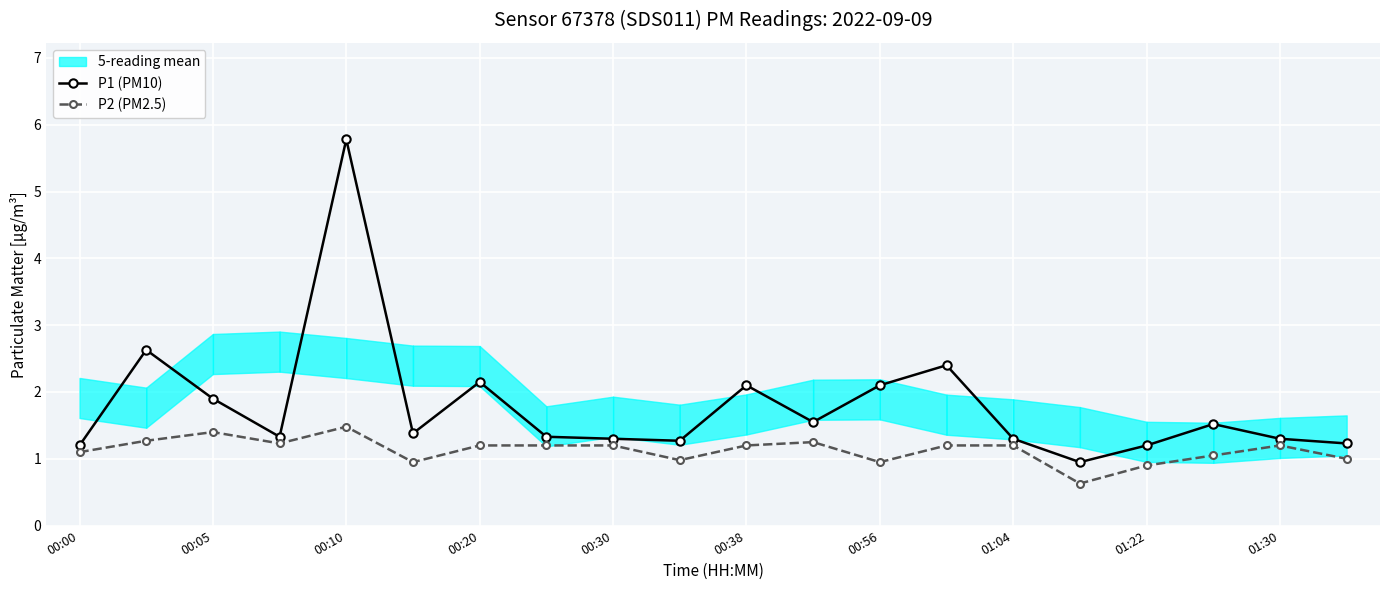

Is this an area chart (filled region under the line)?

No